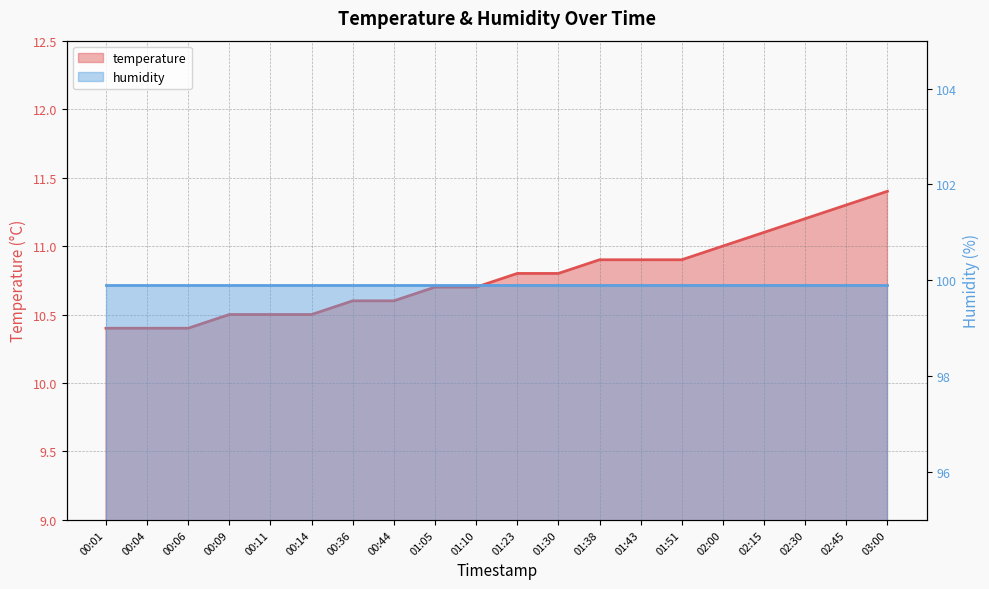

Reading right to left, what are all the values shown in this chart?

11.4	11.3	11.2	11.1	11.0	10.9	10.9	10.9	10.8	10.8	10.7	10.7	10.6	10.6	10.5	10.5	10.5	10.4	10.4	10.4